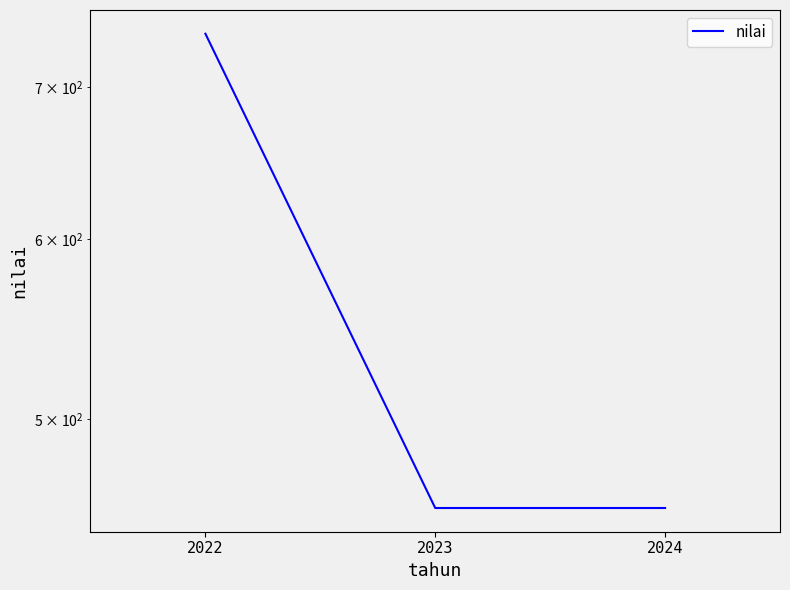

The chart shows a value of 1282 at 2022. True or false?

False